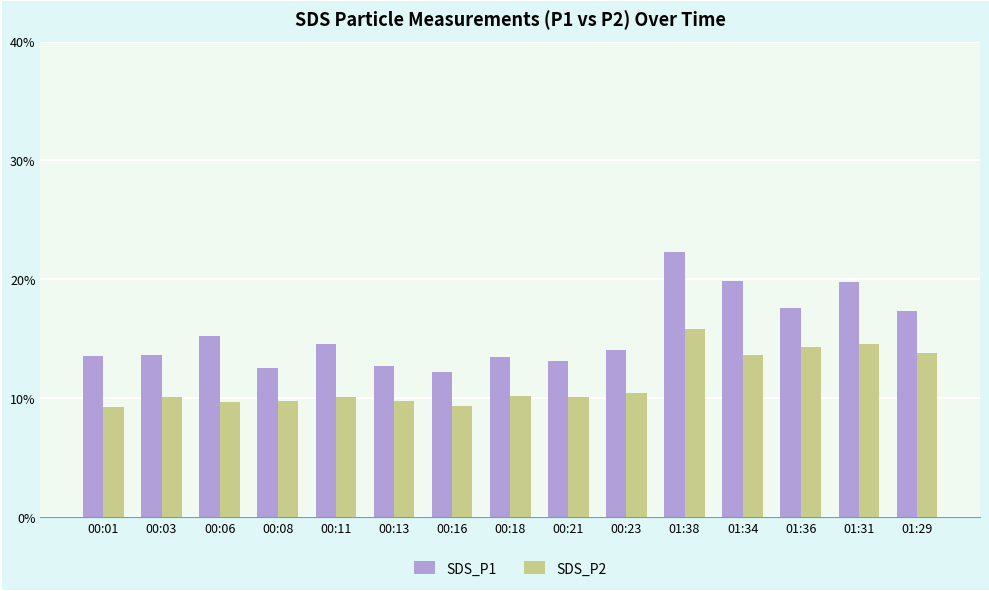

What is the maximum value shown in the chart?

22.3